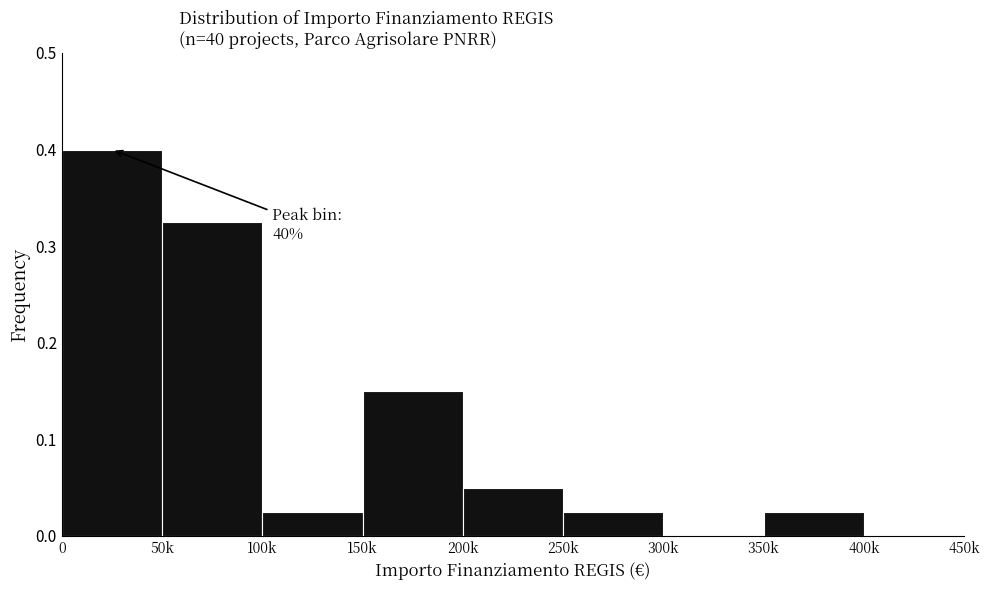

What is the greatest value displayed?

0.4